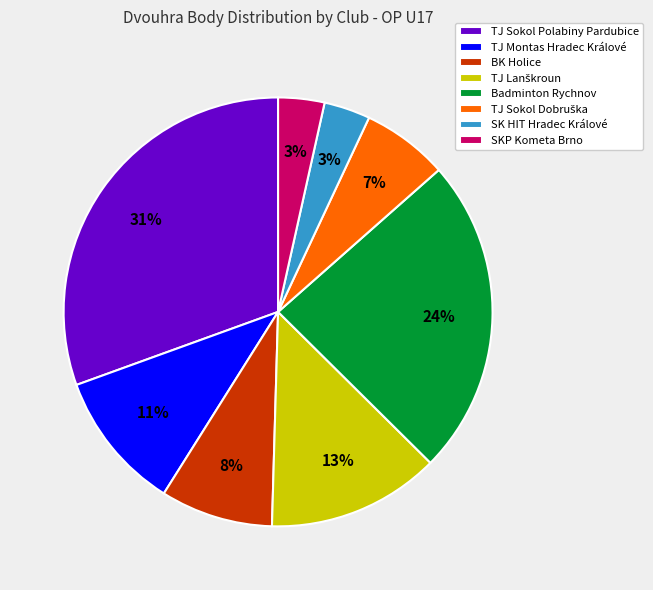

To the nearest percent, what percentage of the pie is SKP Kometa Brno?

3%